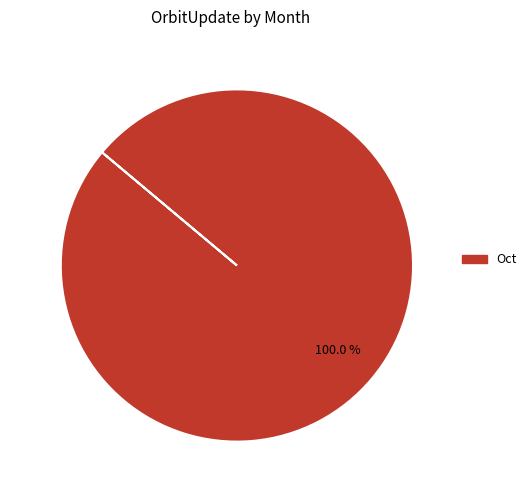

Is there a majority slice in this chart?

Yes